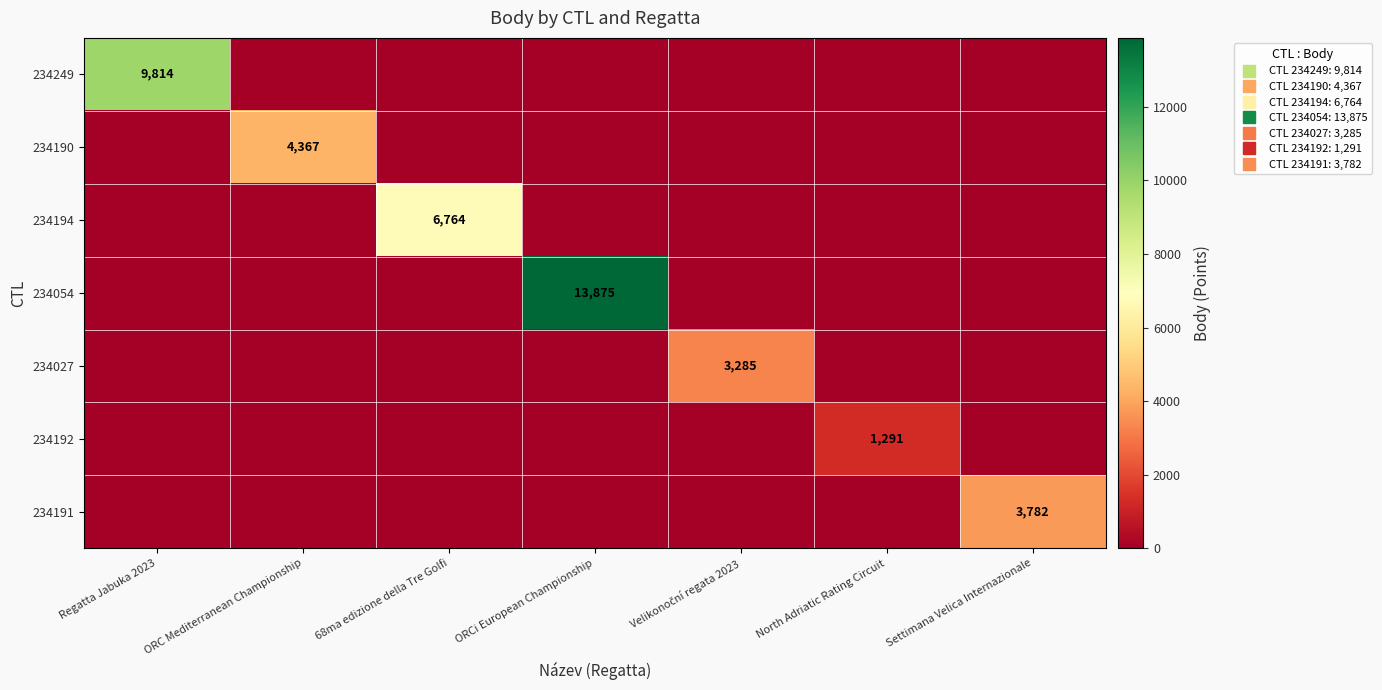

At how many categories does at least one series exceed 6616?

3